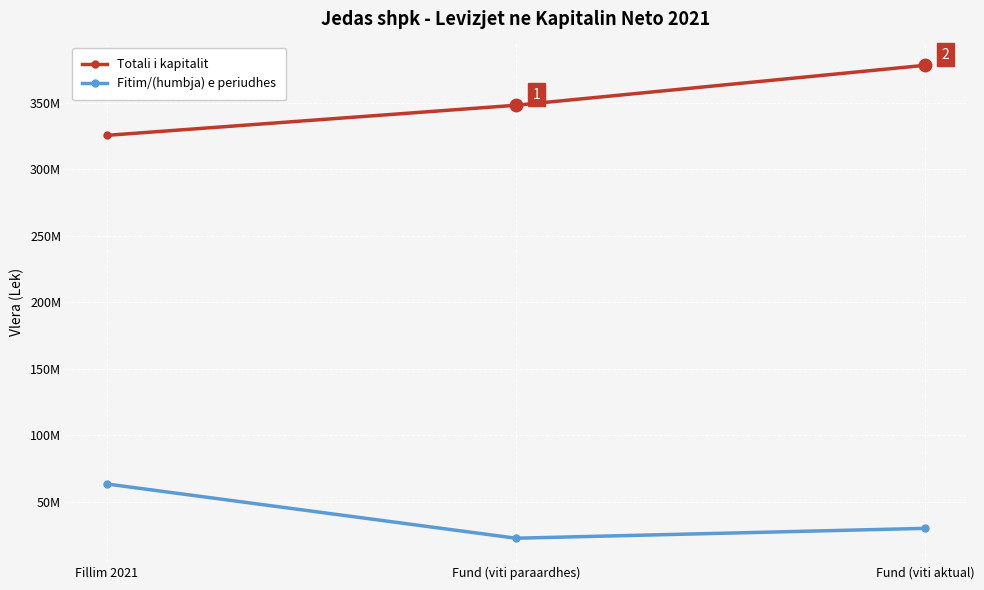

What is the value of the Fitim/(humbja) e periudhes point at the 2nd from the left?

22609526